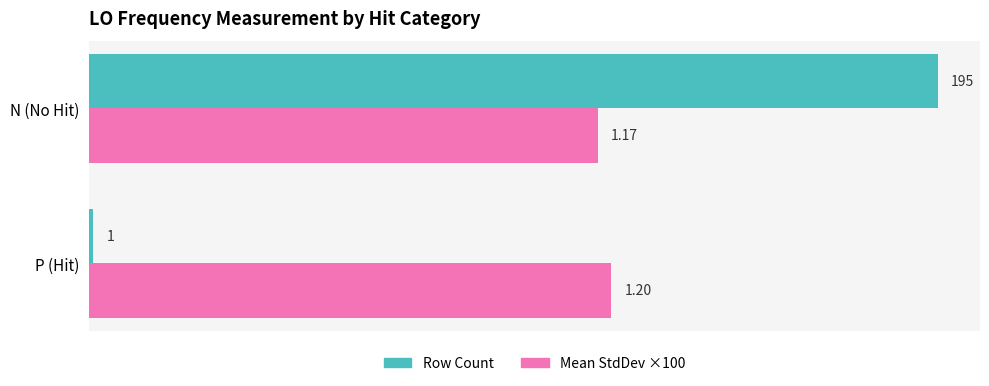

Which category has the highest value in the Mean StdDev ×100 series?

P (Hit)